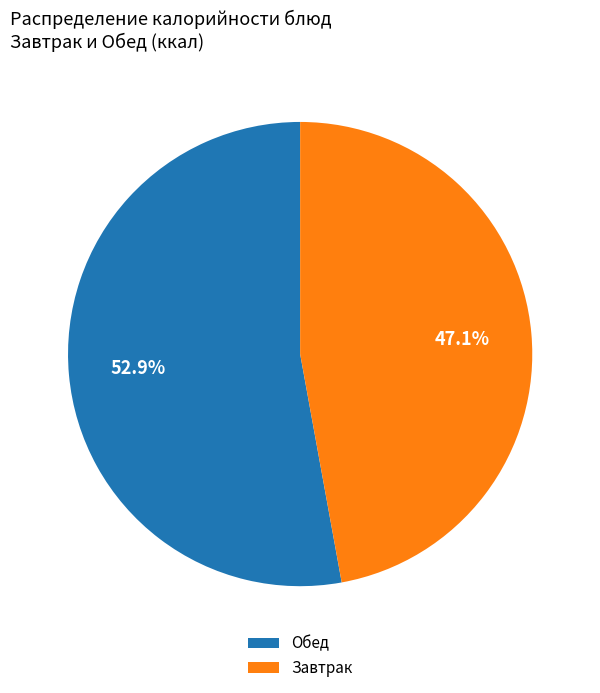

Rank the categories by value from lowest to highest.

Завтрак, Обед